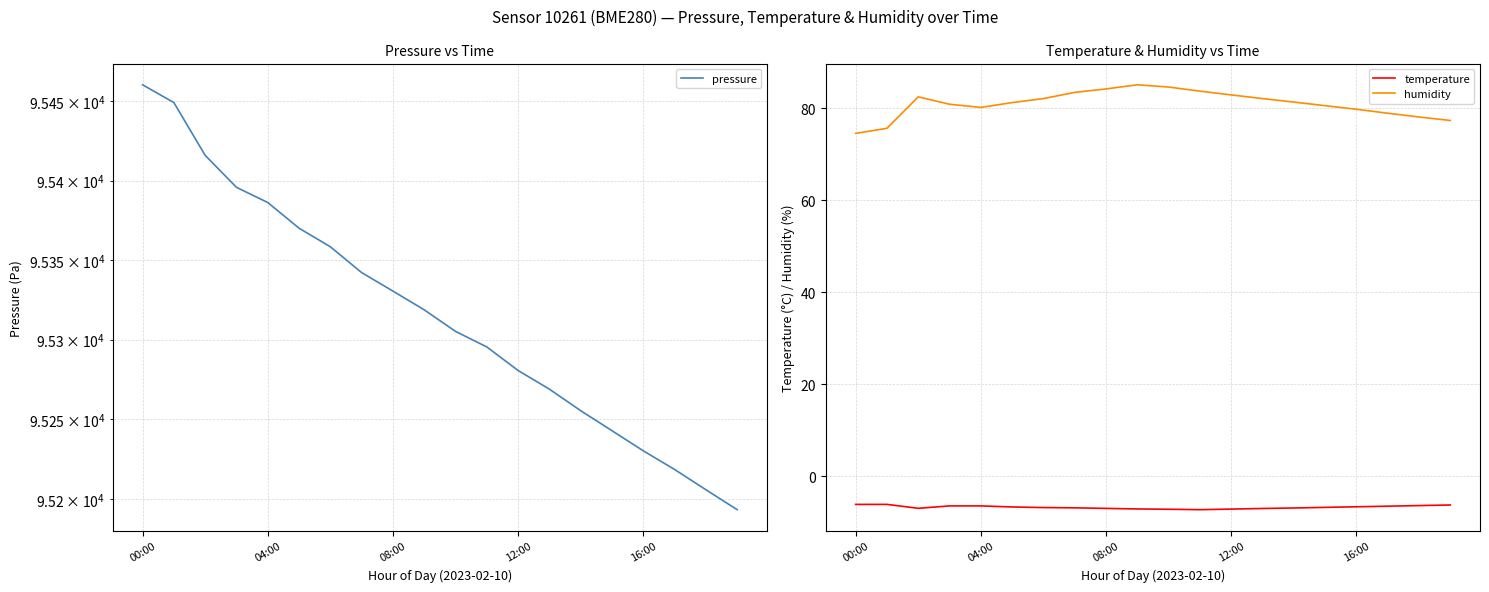

What is the sum of the pressure values at 13 and 10?

190574.1